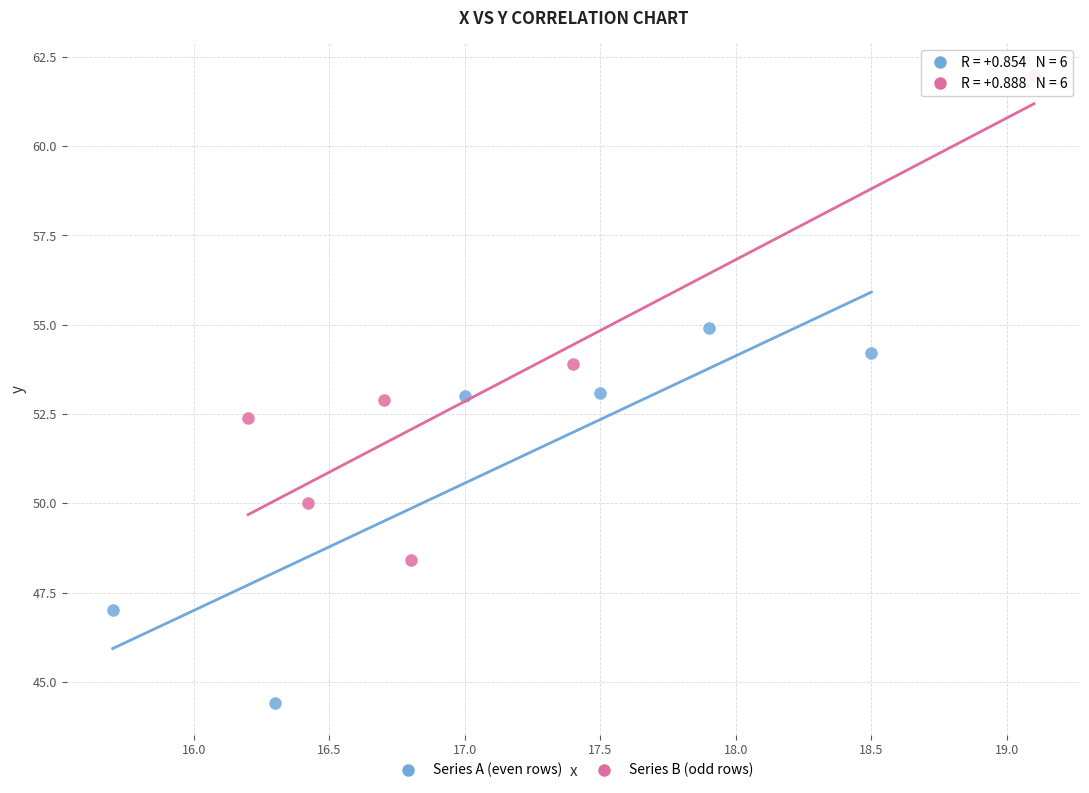

Which series has the largest Y range (max minus min)?

Series B (odd rows)